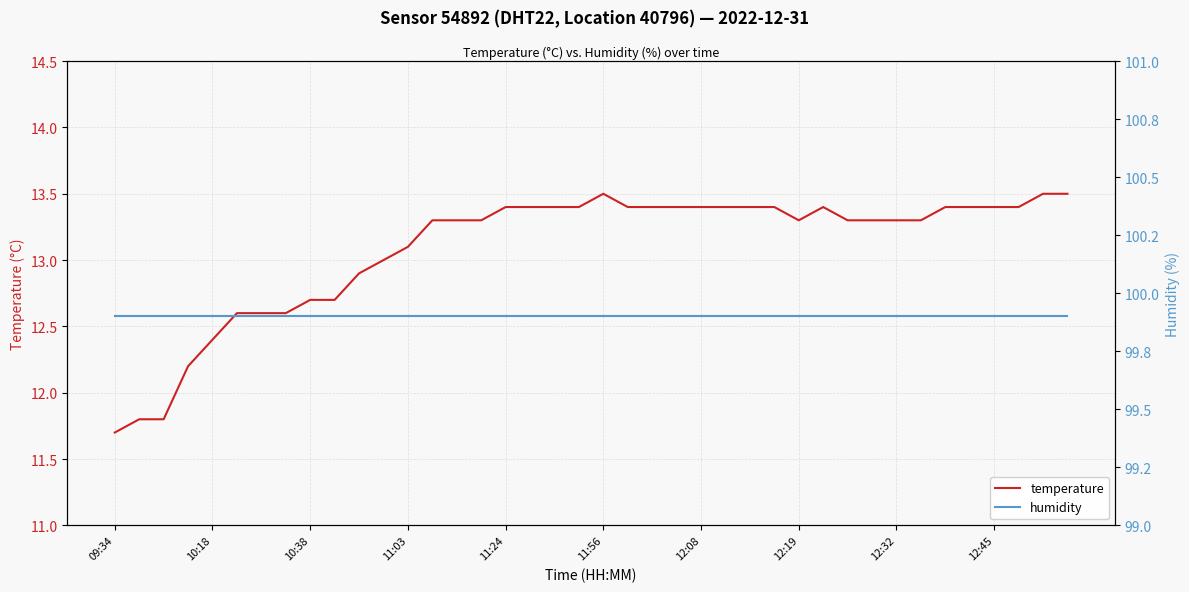

Which category has the lowest value in the temperature series?

09:34